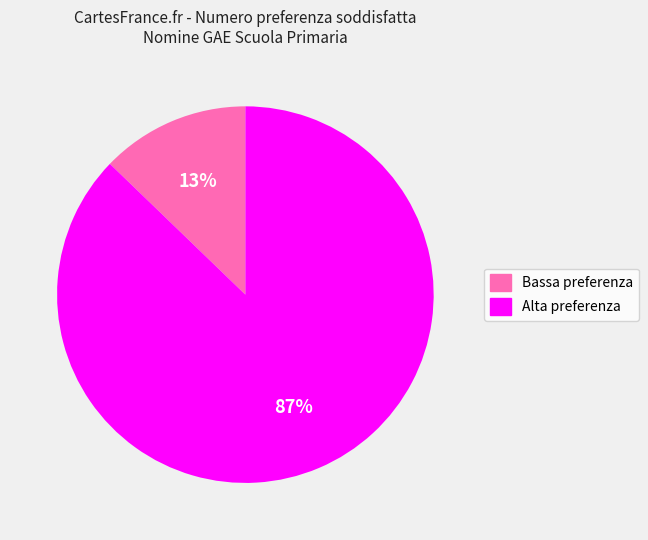

The Alta preferenza slice represents 96% of the pie. True or false?

False